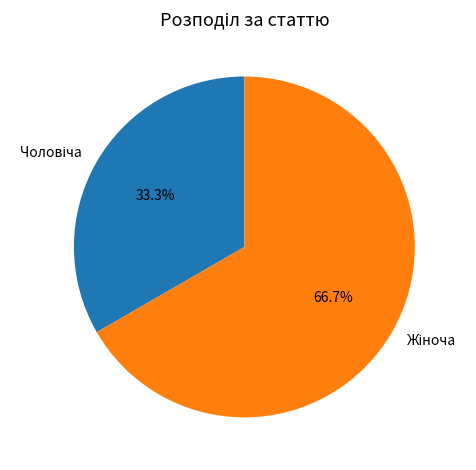

Does any single category account for the majority?

Yes